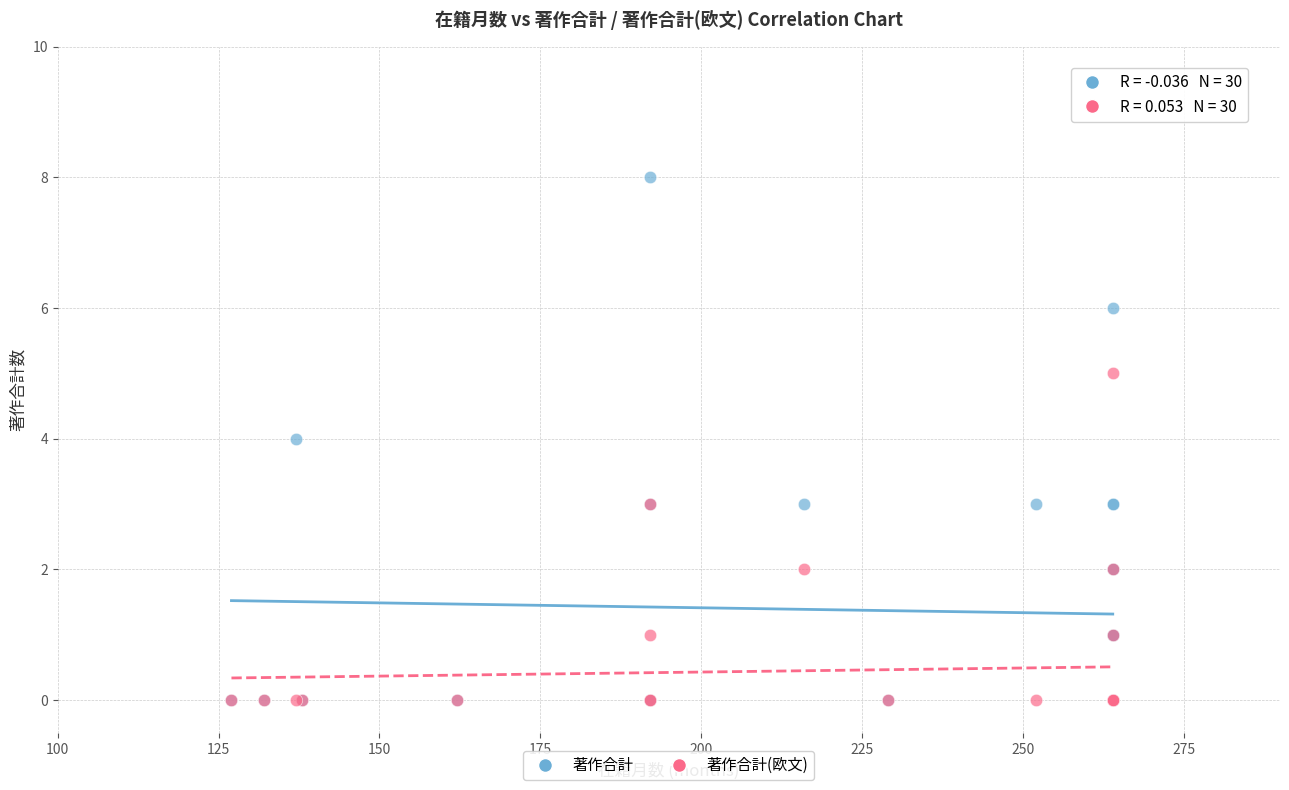

Which series has the widest spread of Y values?

著作合計